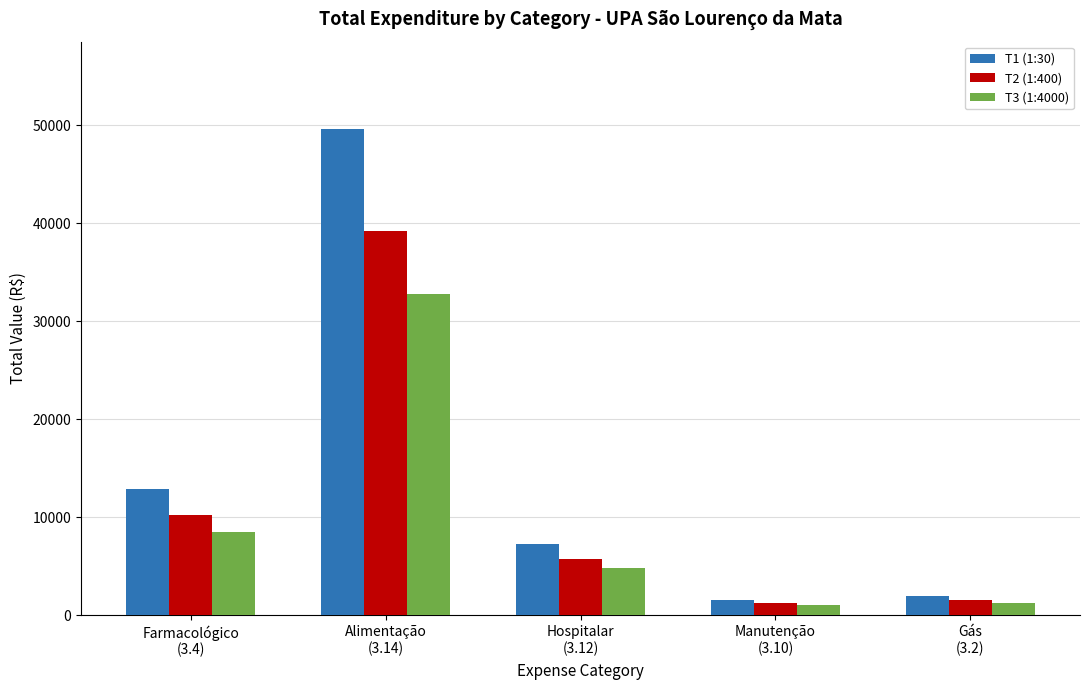

Where is T2 (1:400) nearest to the value 20198?

Farmacológico
(3.4)